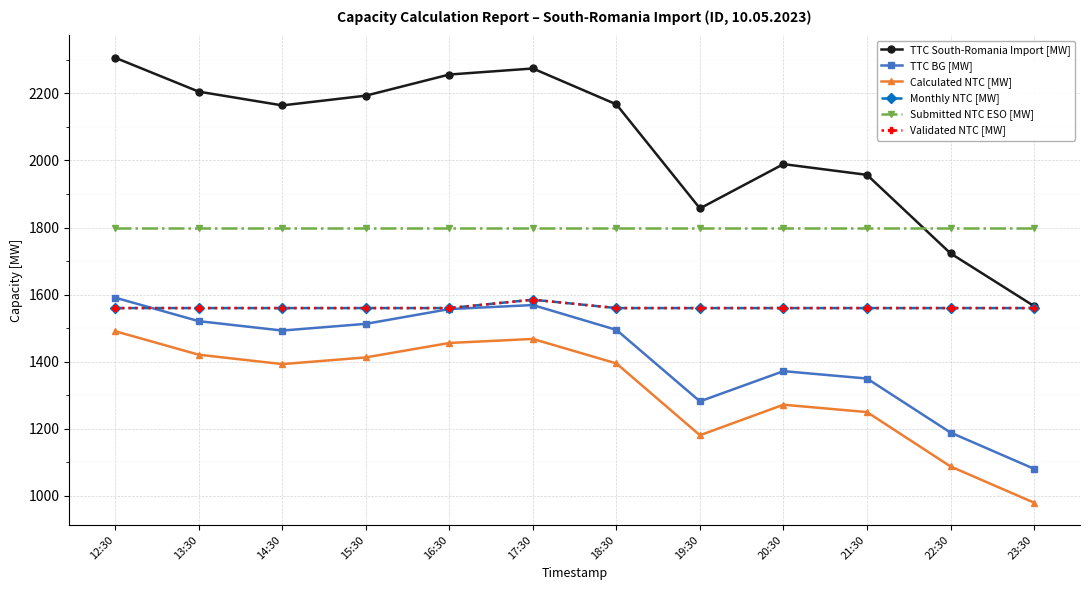

How many times do Monthly NTC [MW] and TTC BG [MW] cross each other?

1